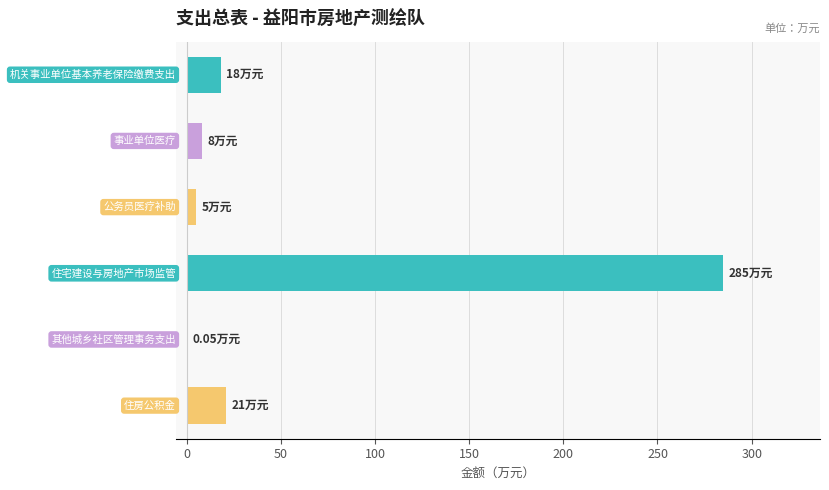

What is the sum of all values?

337.1